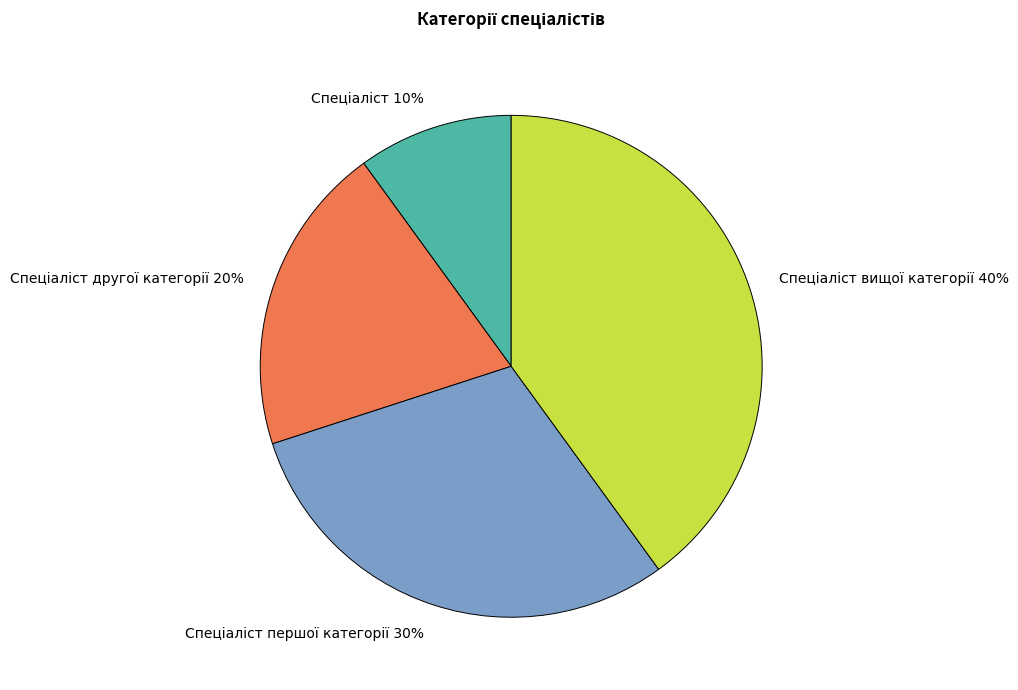

Is there a majority slice in this chart?

No